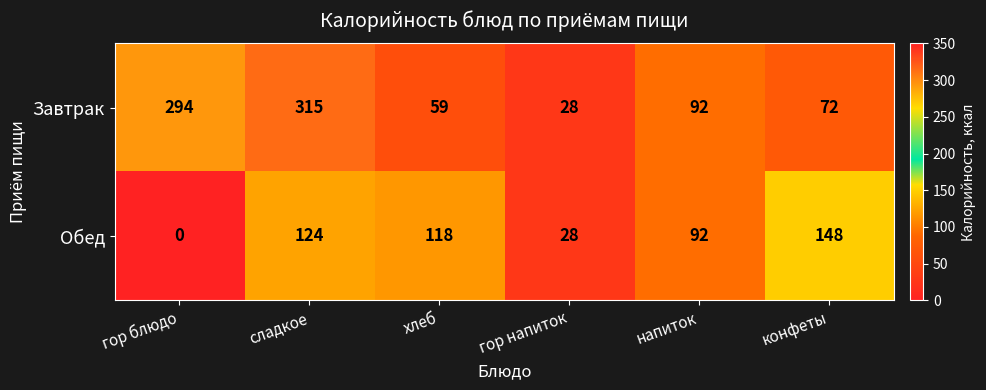

Which series changed the most between гор напиток and конфеты?

Обед